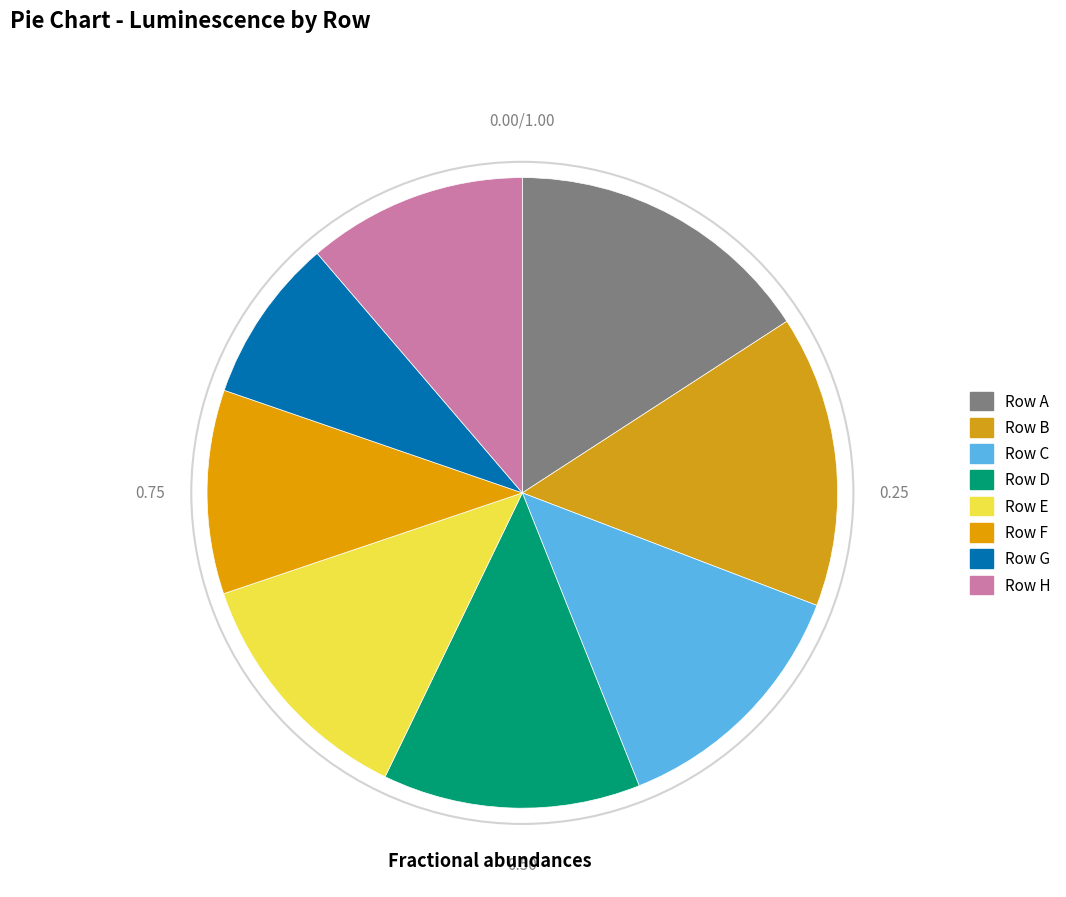

Approximately how many times larger is the value at Row D compared to Row A?

0.8